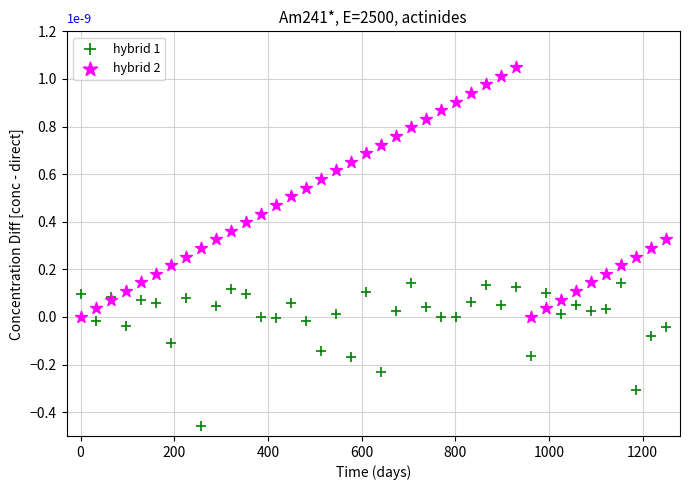

What are all the series names shown in the legend?

hybrid 1, hybrid 2